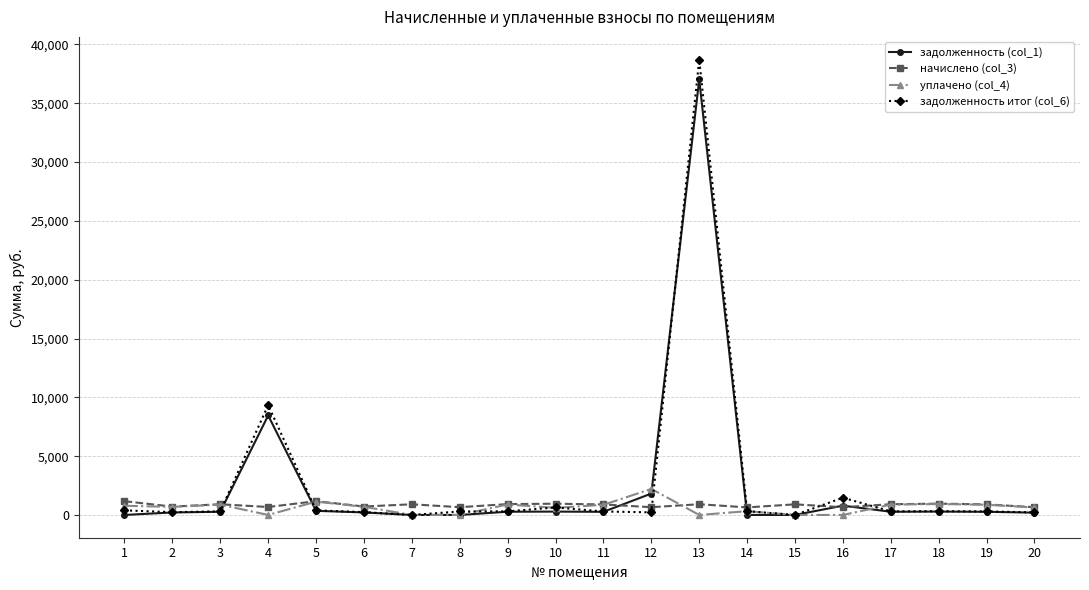

The value of задолженность (col_1) at 6 is 214.2. True or false?

True